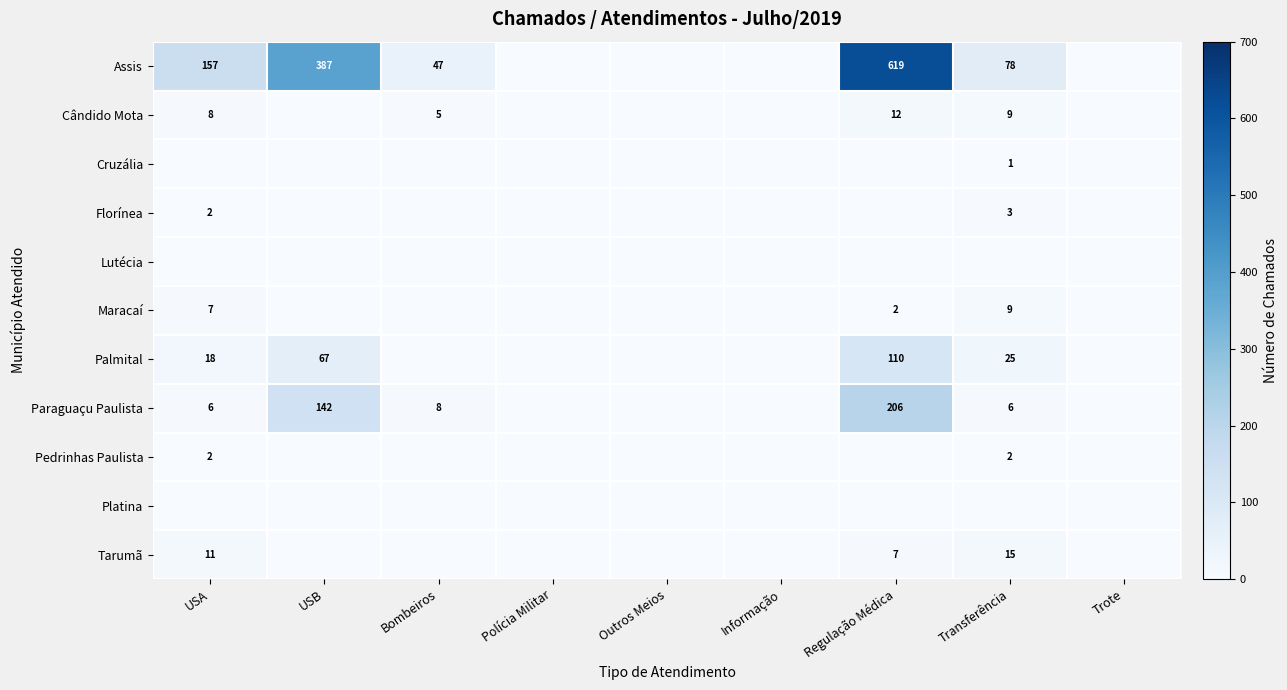

Which has a higher value, Polícia Militar or USA?

USA